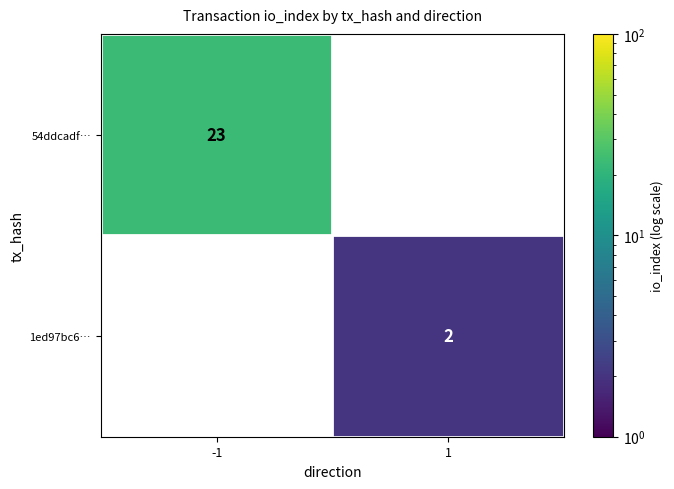

The value of 1ed97bc6… at 1 is 2. True or false?

True